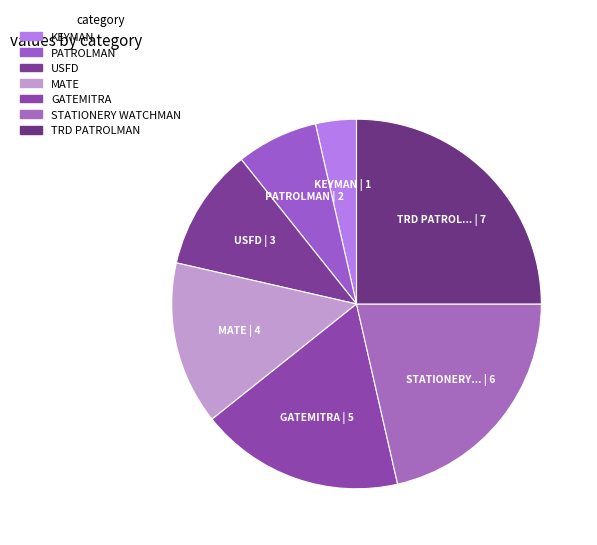

Is there any slice that represents more than half of the pie?

No